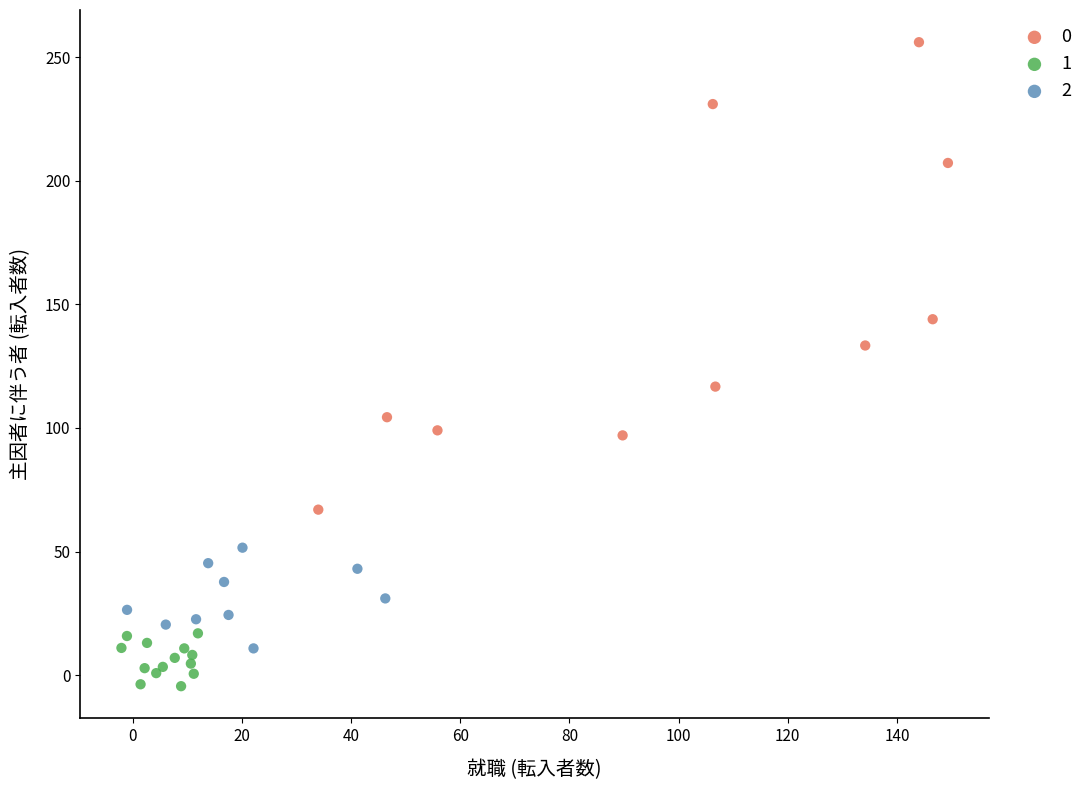

Which series contains the lowest Y value?

1